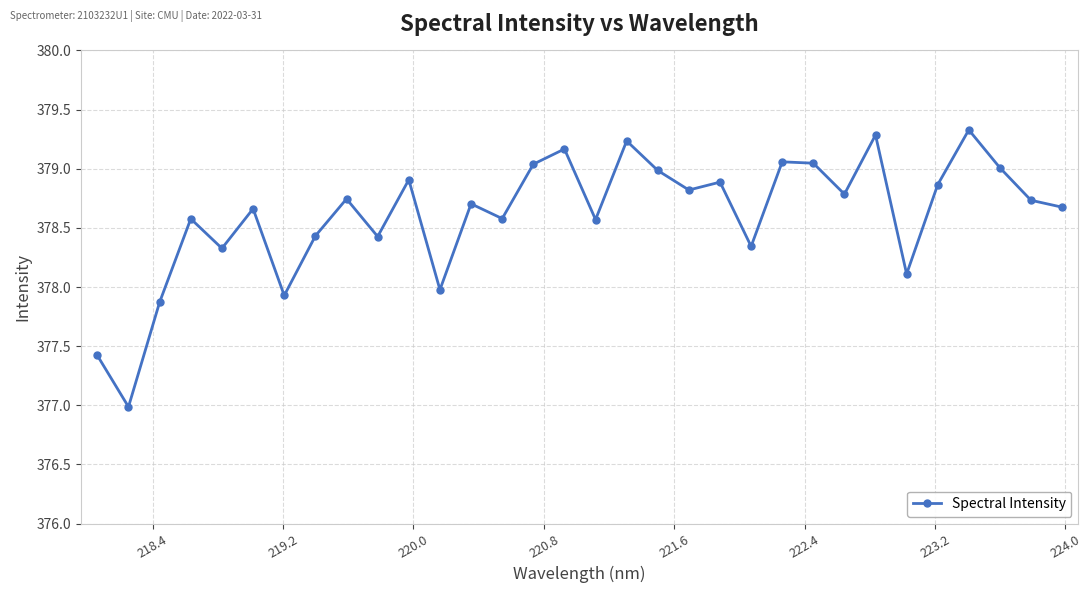

What is the value of the 10th point from the left?

378.4